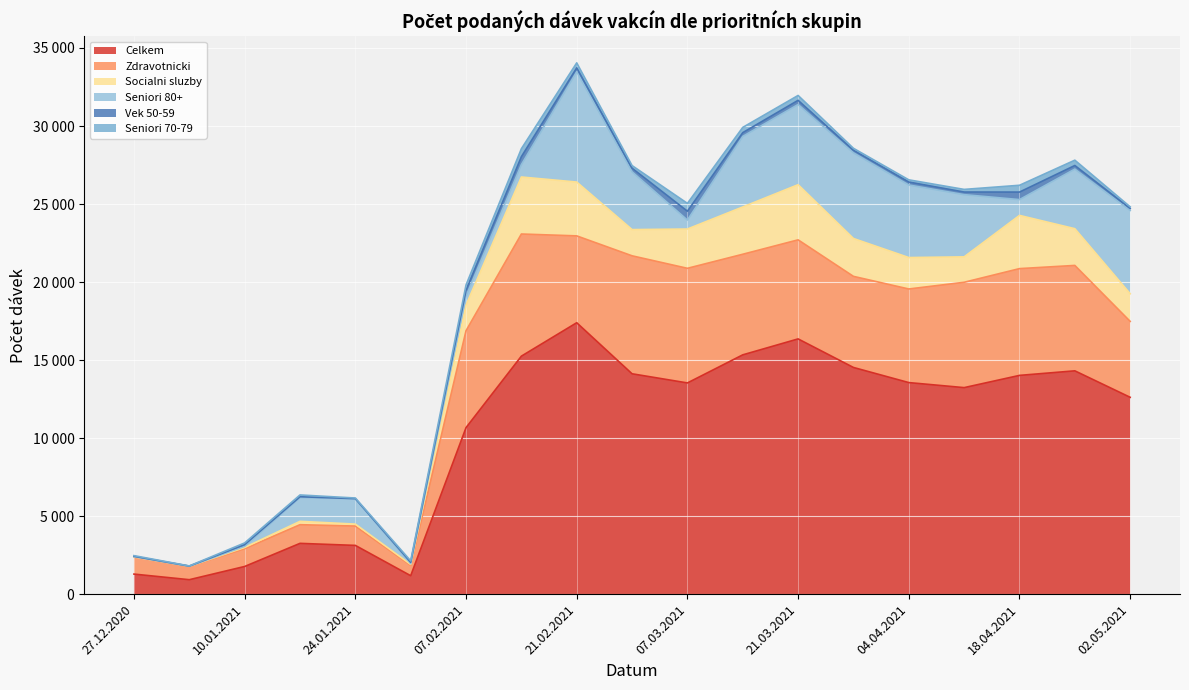

What is the sum of the Vek 50-59 values at 18.04.2021 and 27.12.2020?

507